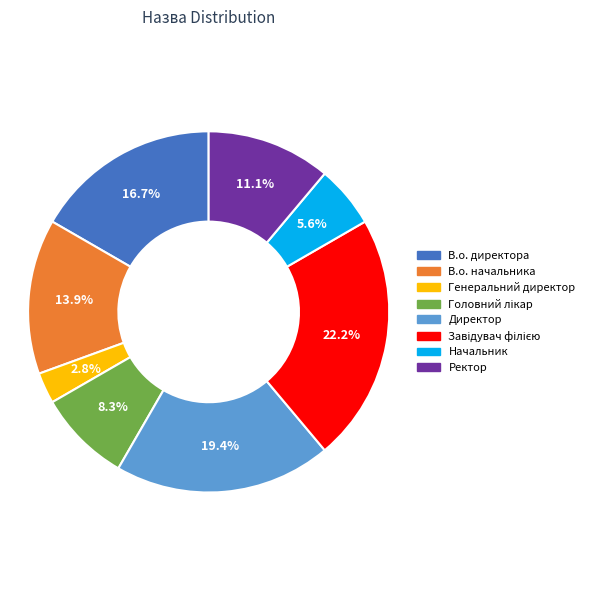

Which category has the smallest portion of the pie?

Генеральний директор